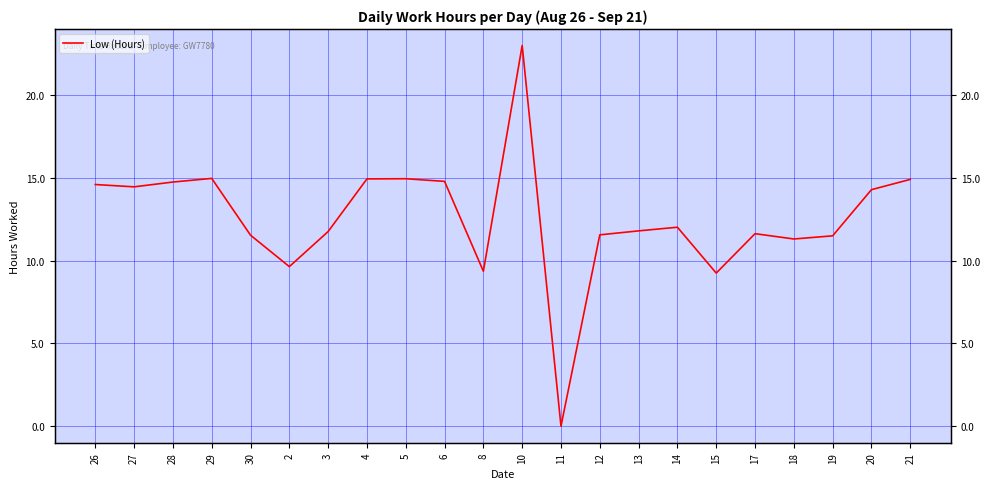

What is the difference between the maximum and minimum values?

23.0